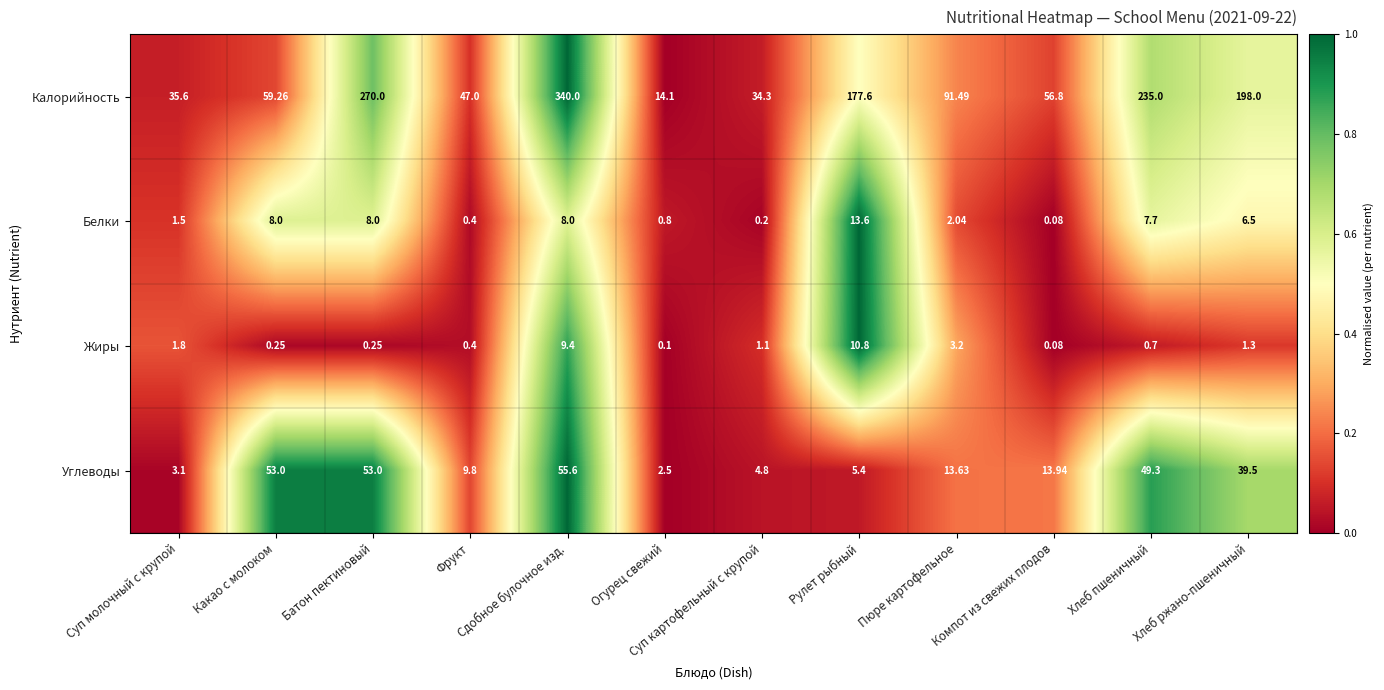

Which category has the highest value in the Жиры series?

Рулет рыбный